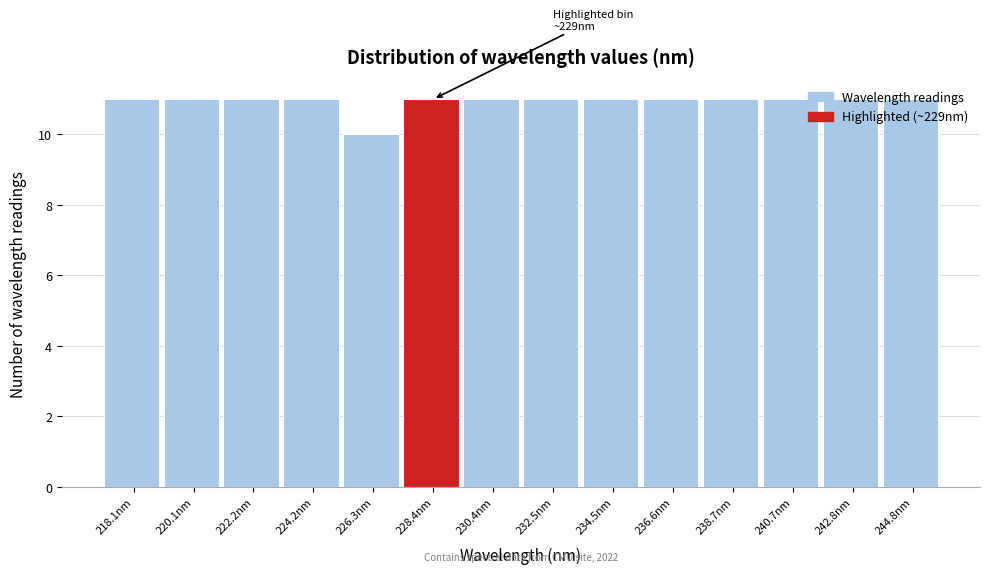

Approximately how many times larger is the value at 228.4nm compared to 238.7nm?

1.0